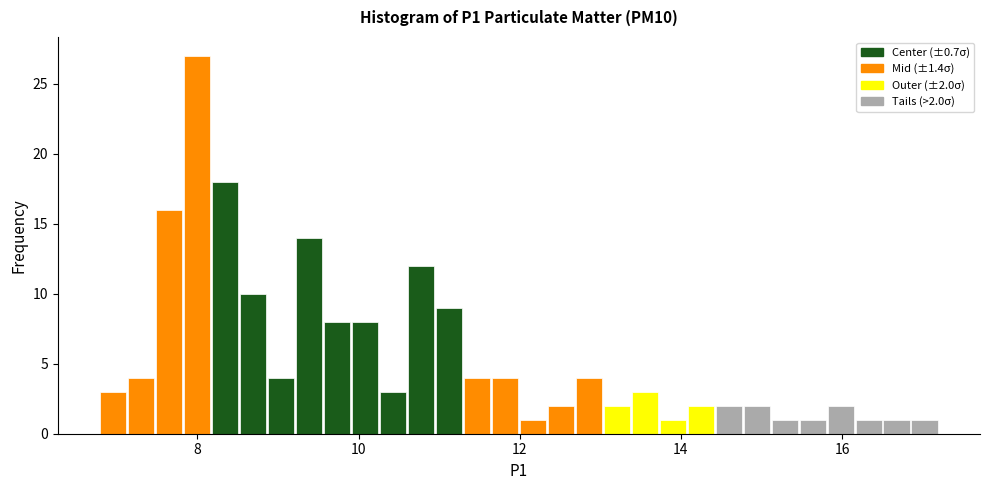

Around what value on the x-axis is the tallest bar? Give the approximate position of its centre, as read against the axis.

8.0